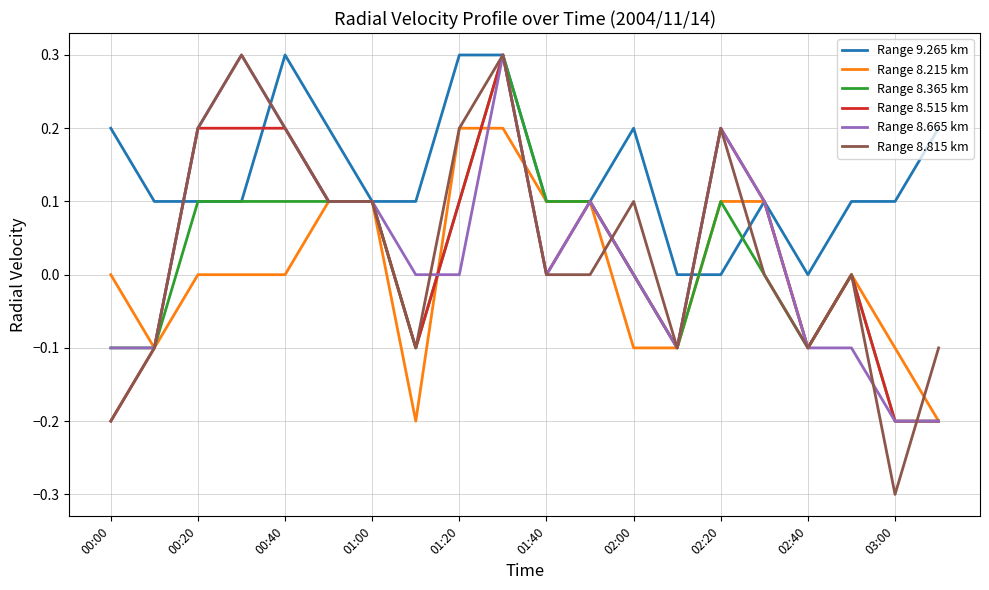

What is the minimum value shown in the chart?

-0.3